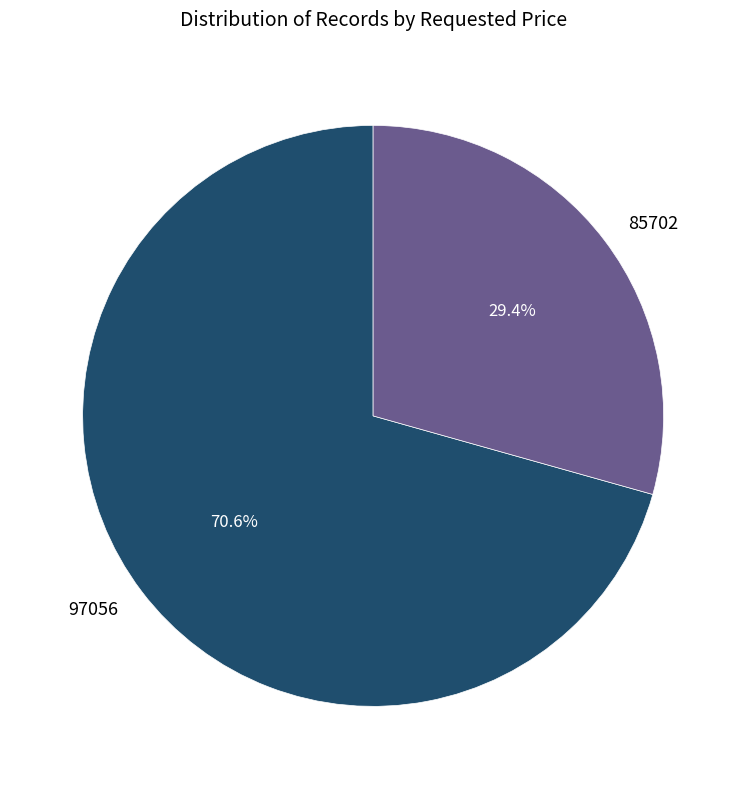

What percentage is the 97056 slice, to the nearest percent?

71%